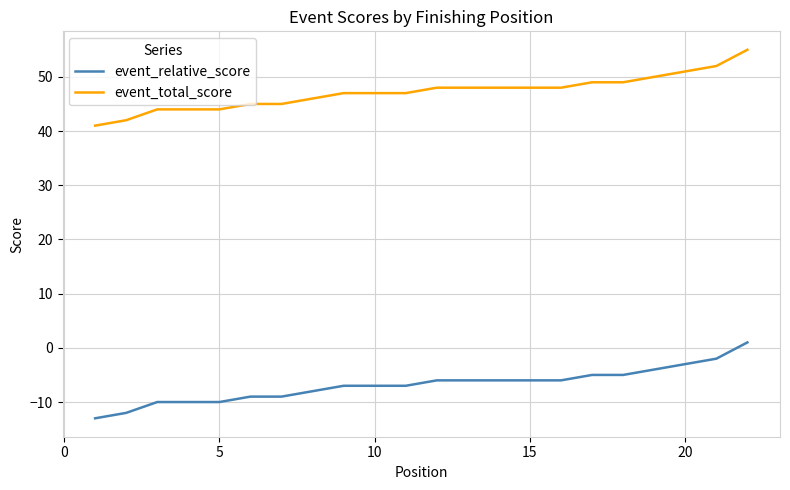

What is the difference between the maximum and minimum values in the event_total_score series?

14